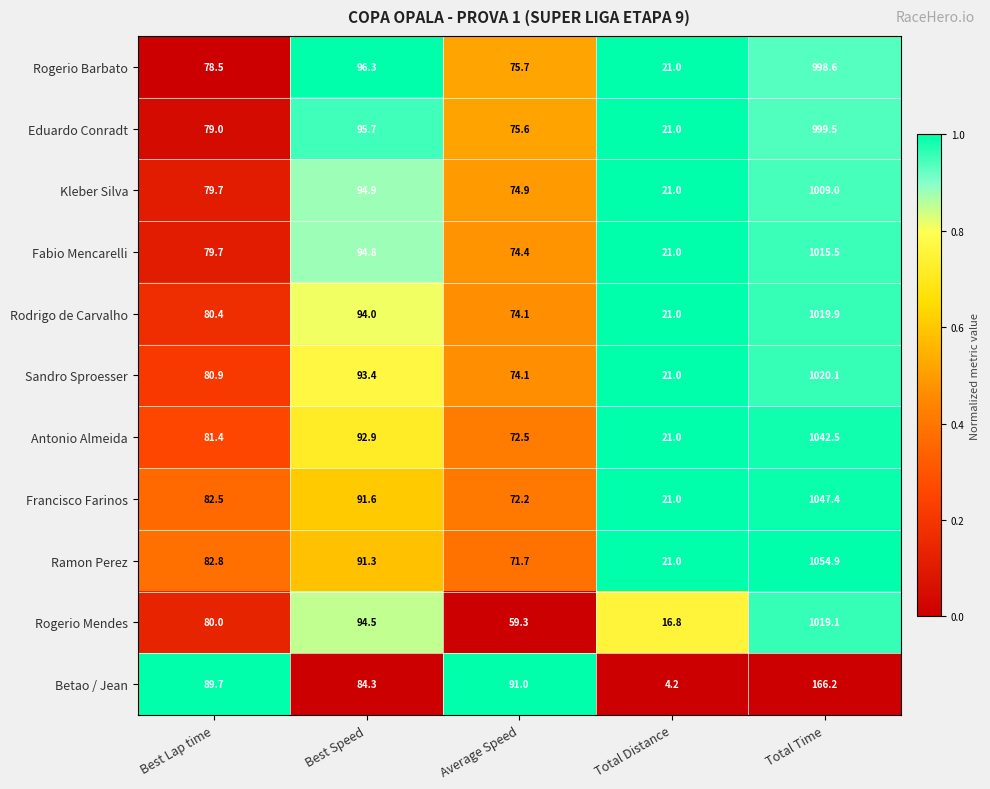

Where is Sandro Sproesser nearest to the value 520?

Best Speed